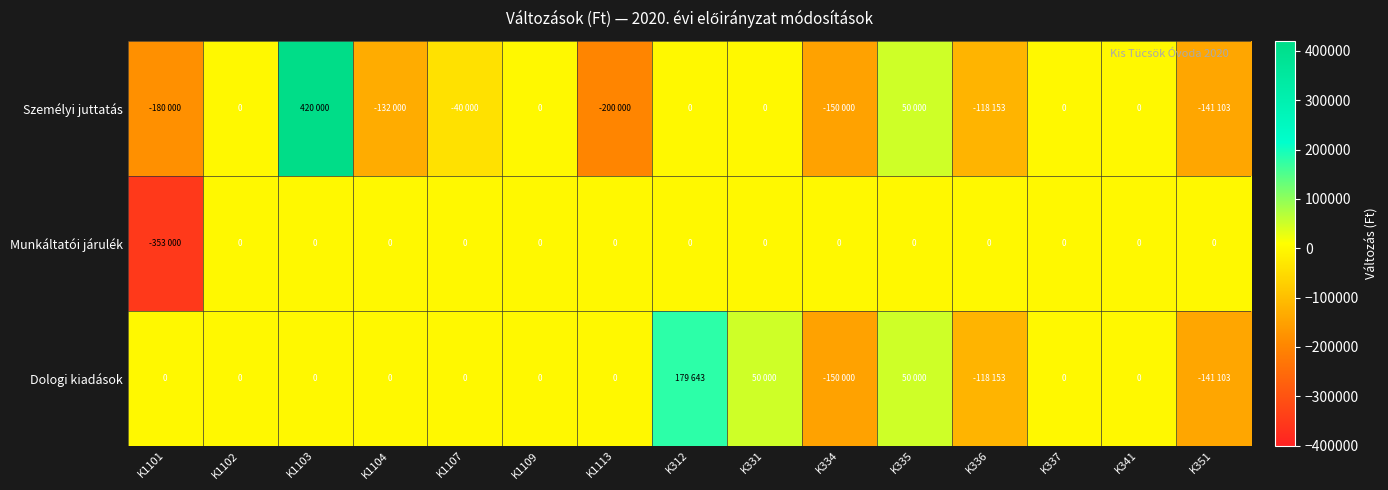

How many values in the Dologi kiadások series are below 0?

3